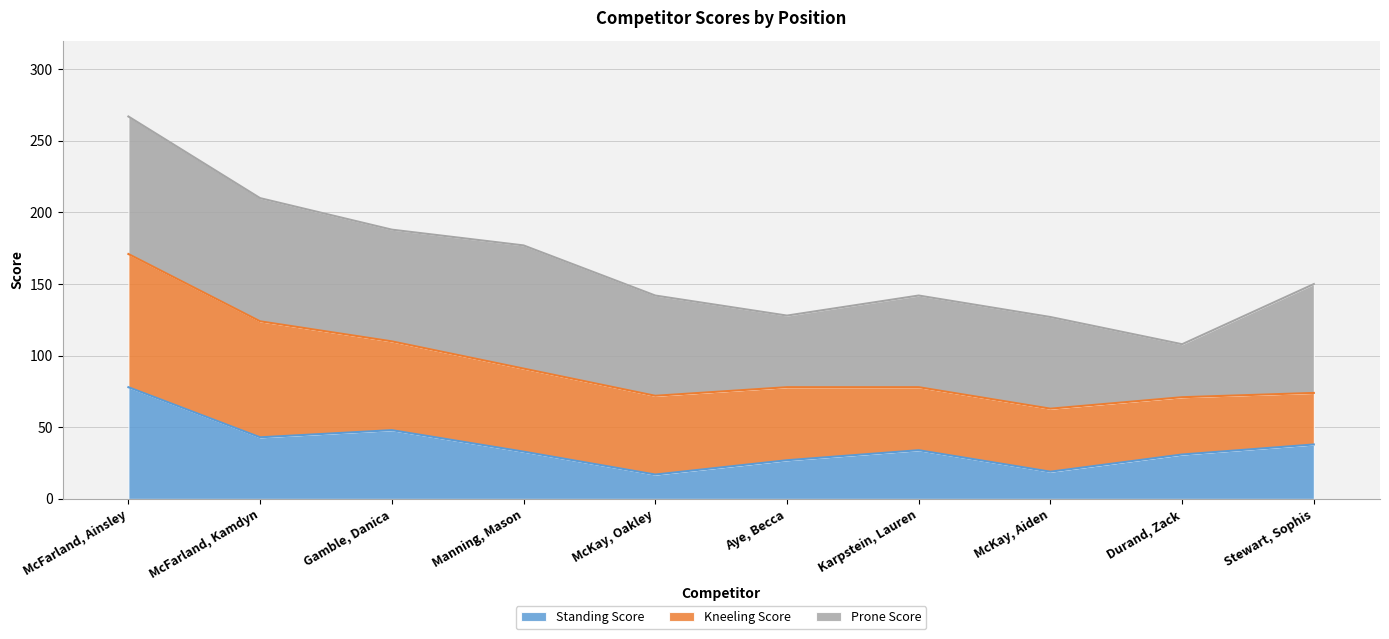

True or false: Standing Score has a value of 78 at McFarland, Ainsley.

True